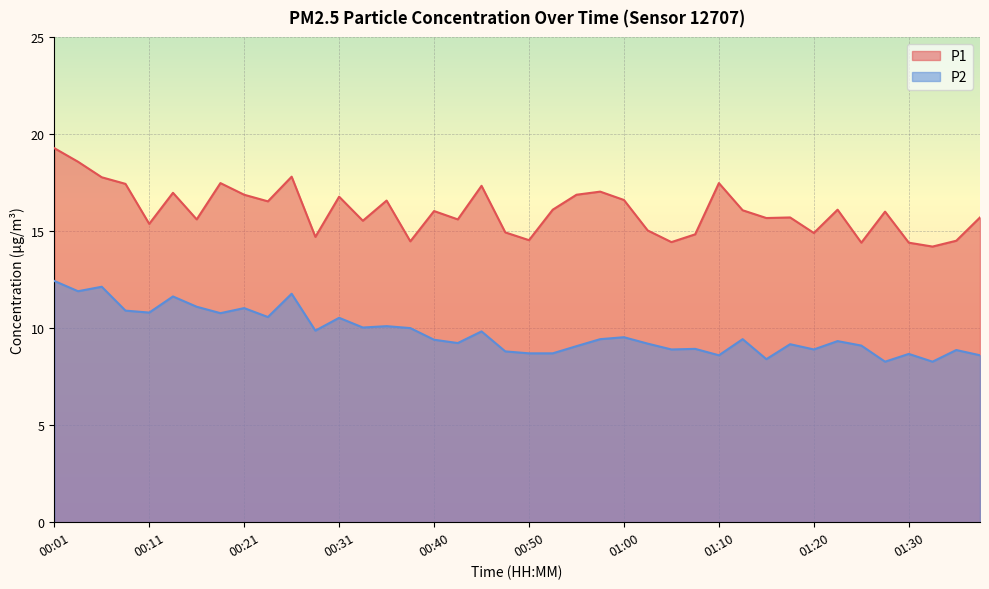

Rank the series by their maximum value, from highest to lowest.

P1, P2